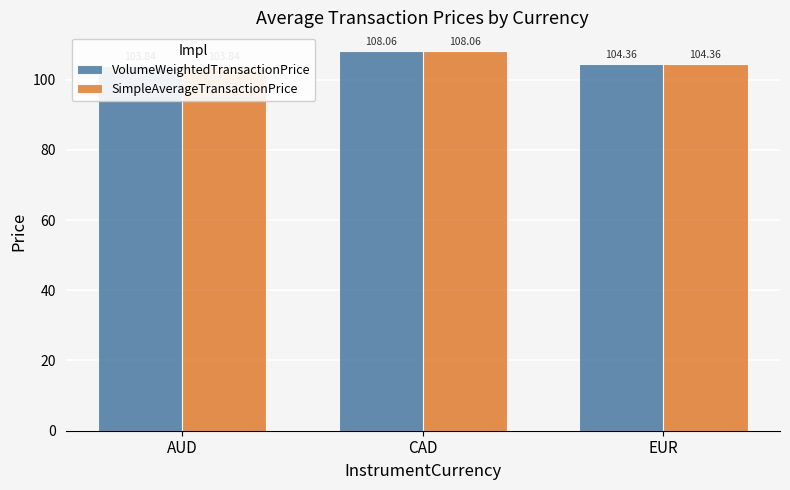

Rank the series at CAD from highest to lowest value.

VolumeWeightedTransactionPrice, SimpleAverageTransactionPrice